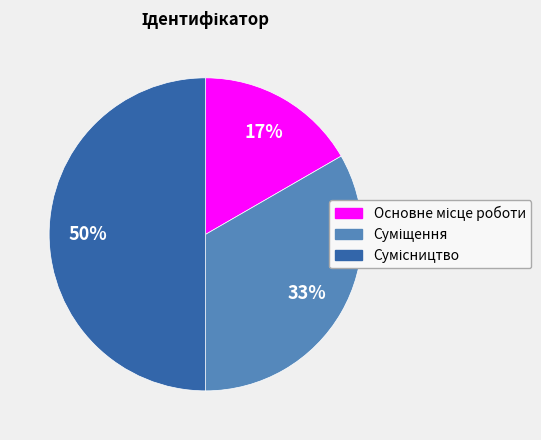

To the nearest percent, what is the difference between the largest and smallest slice percentages?

33%